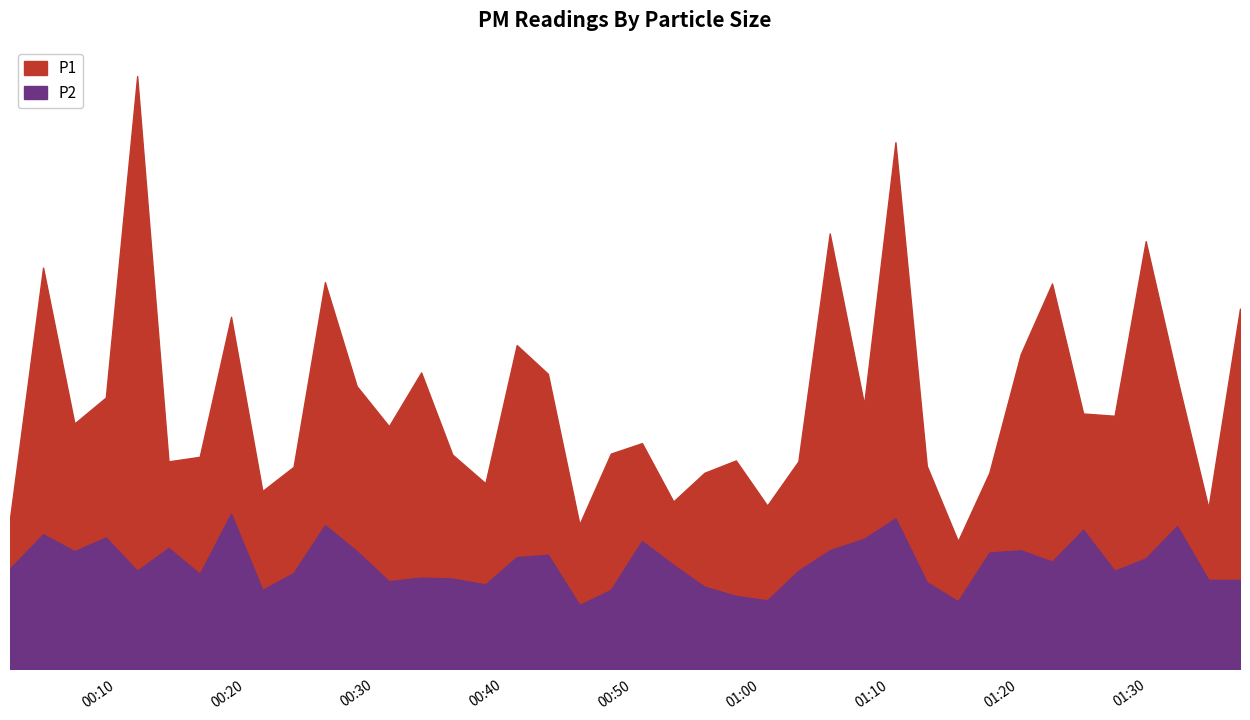

What is the label of the 6th point from the left?

2023-02-20T00:14:02